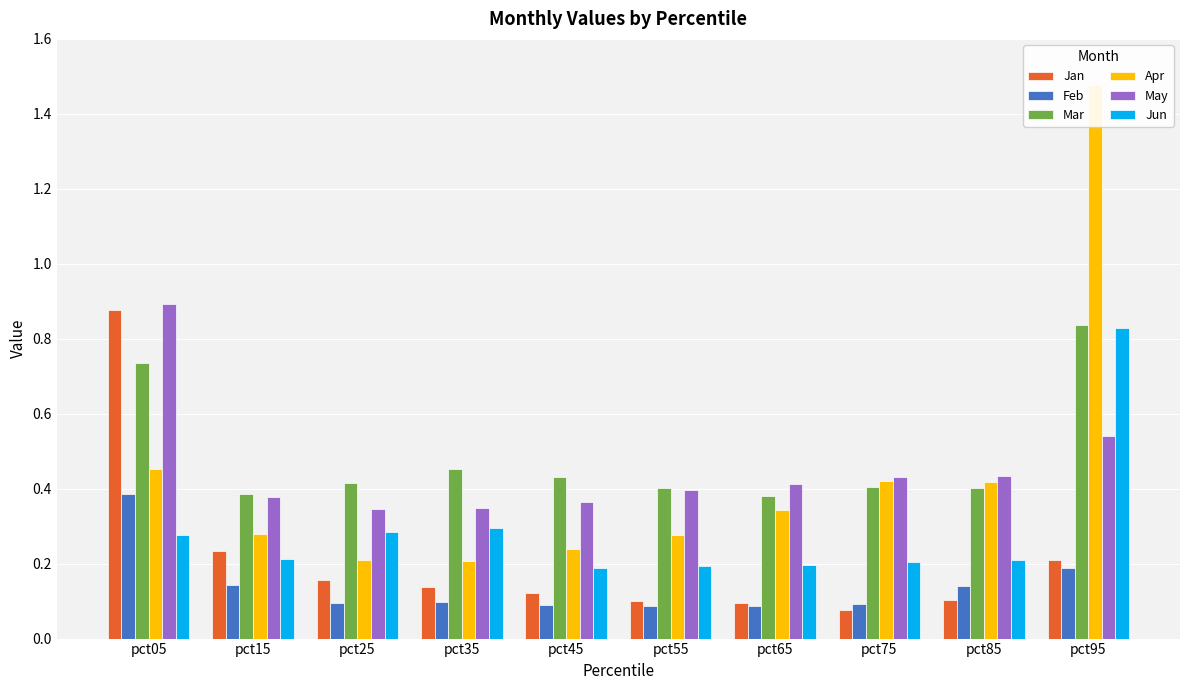

Reading left to right, list all the values displayed in this chart.

Jan: pct05=0.9	pct15=0.2	pct25=0.2	pct35=0.1	pct45=0.1	pct55=0.1	pct65=0.1	pct75=0.1	pct85=0.1	pct95=0.2
Feb: pct05=0.4	pct15=0.1	pct25=0.1	pct35=0.1	pct45=0.1	pct55=0.1	pct65=0.1	pct75=0.1	pct85=0.1	pct95=0.2
Mar: pct05=0.7	pct15=0.4	pct25=0.4	pct35=0.5	pct45=0.4	pct55=0.4	pct65=0.4	pct75=0.4	pct85=0.4	pct95=0.8
Apr: pct05=0.5	pct15=0.3	pct25=0.2	pct35=0.2	pct45=0.2	pct55=0.3	pct65=0.3	pct75=0.4	pct85=0.4	pct95=1.5
May: pct05=0.9	pct15=0.4	pct25=0.3	pct35=0.3	pct45=0.4	pct55=0.4	pct65=0.4	pct75=0.4	pct85=0.4	pct95=0.5
Jun: pct05=0.3	pct15=0.2	pct25=0.3	pct35=0.3	pct45=0.2	pct55=0.2	pct65=0.2	pct75=0.2	pct85=0.2	pct95=0.8